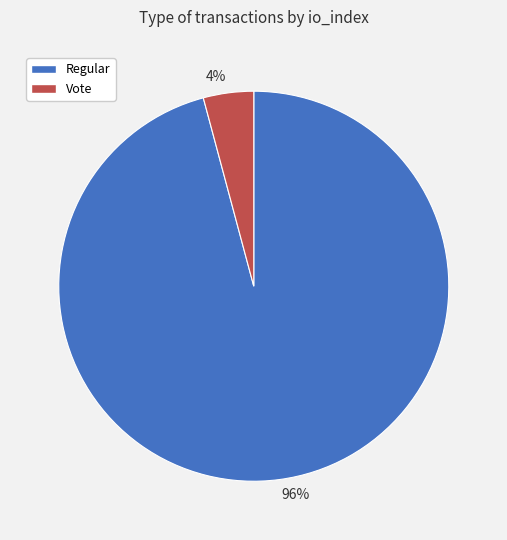

How many segments does this pie chart have?

2